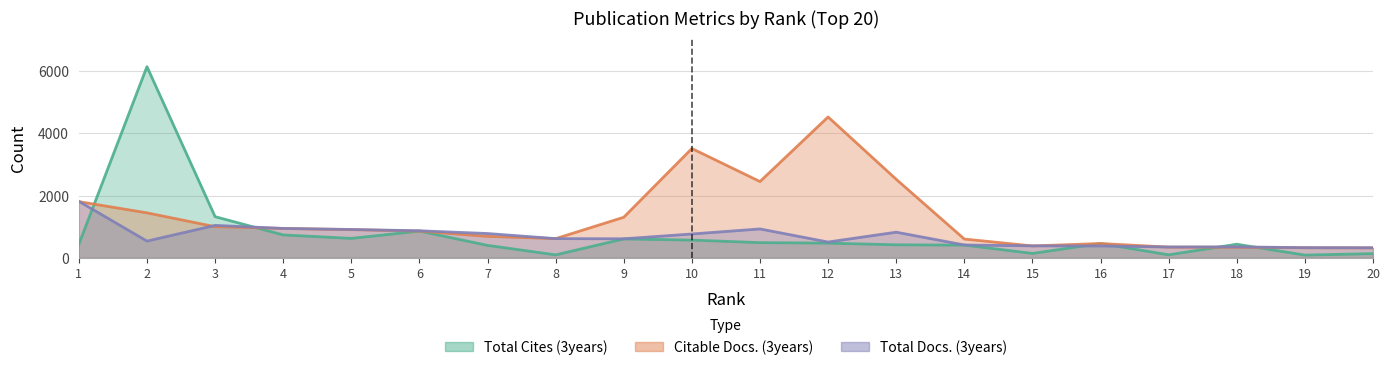

How many lines are shown in the chart?

3